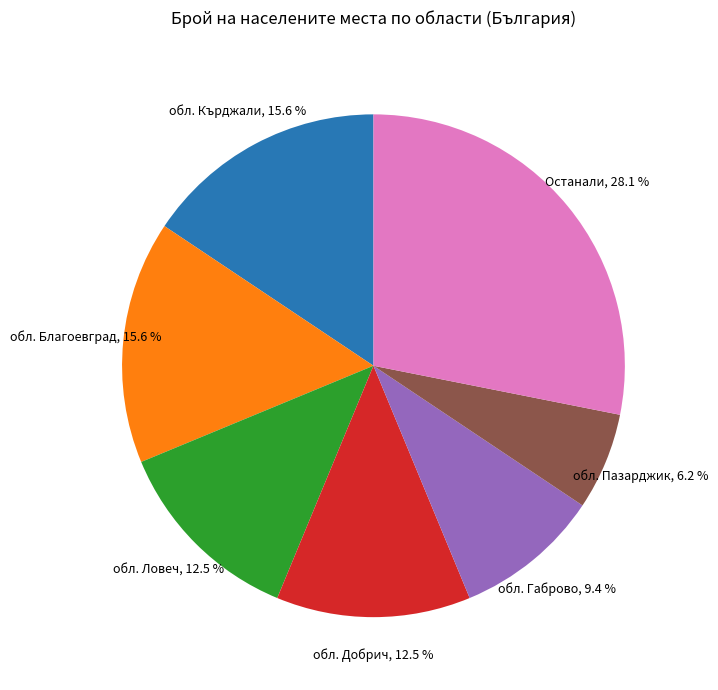

Is there any slice that represents more than half of the pie?

No